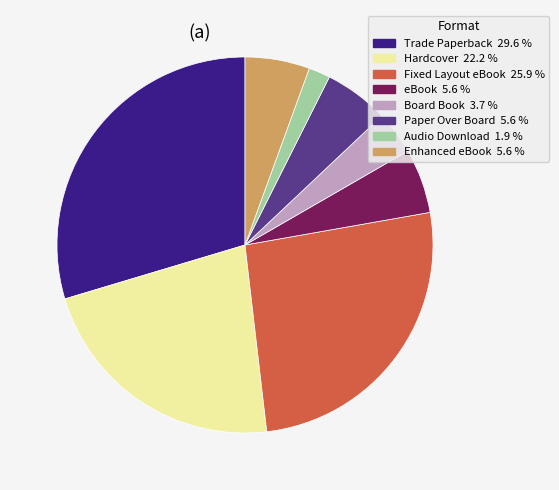

Do Audio Download and Hardcover together represent more than half of the pie?

No